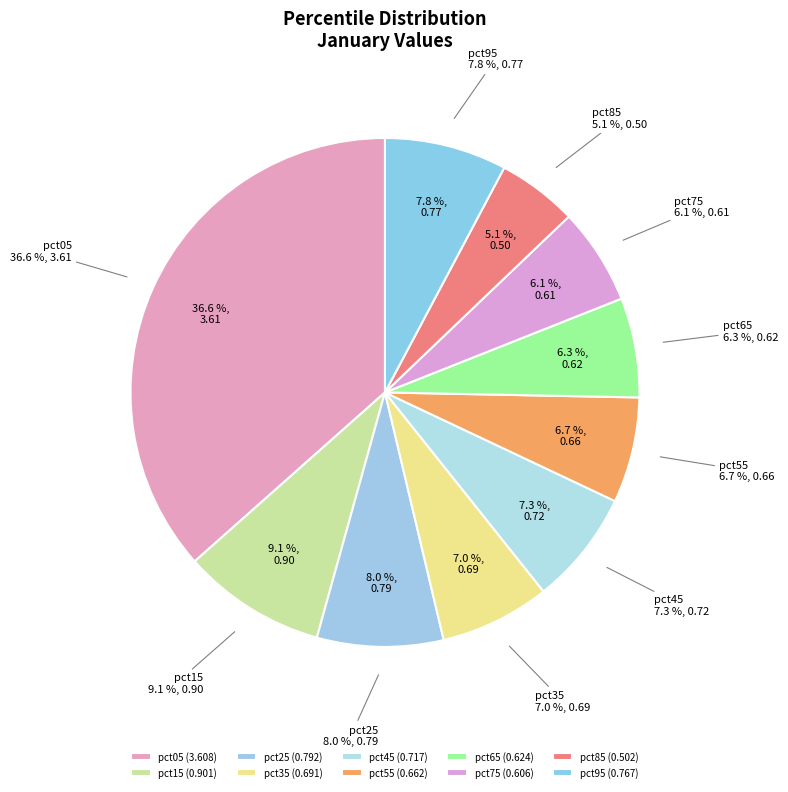

To the nearest percent, what is the difference between the largest and smallest slice percentages?

31%